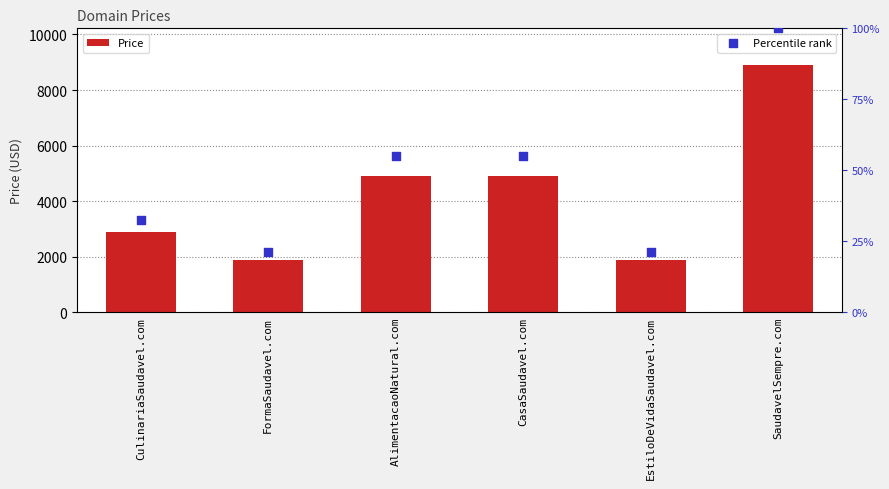

What are all the series names shown in the legend?

Price, Percentile rank